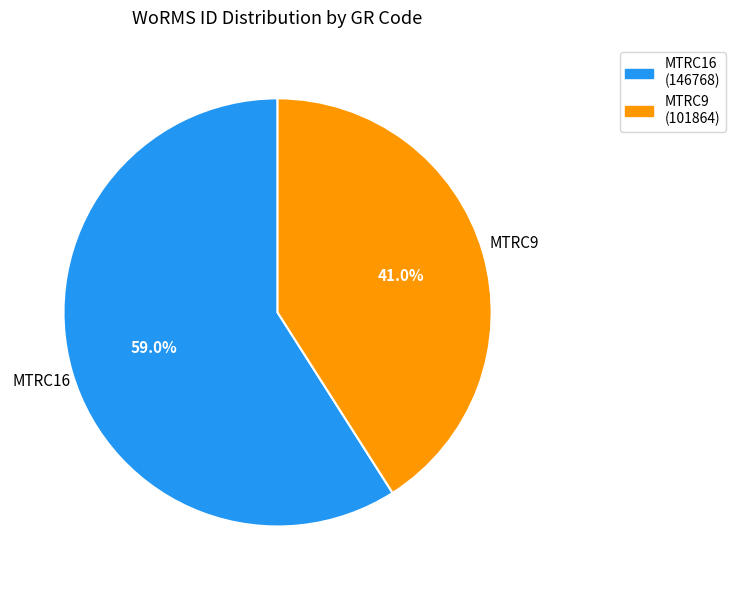

How many segments does this pie chart have?

2